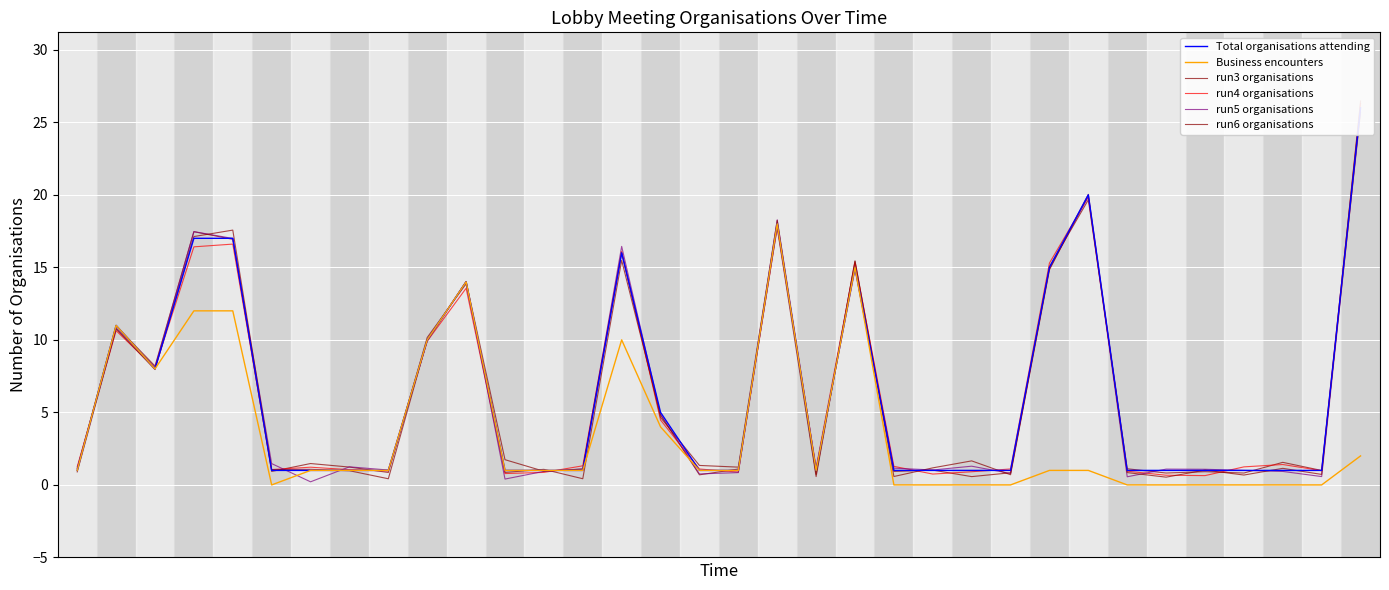

Is it true that run5 organisations equals 1.2 at 21?

True